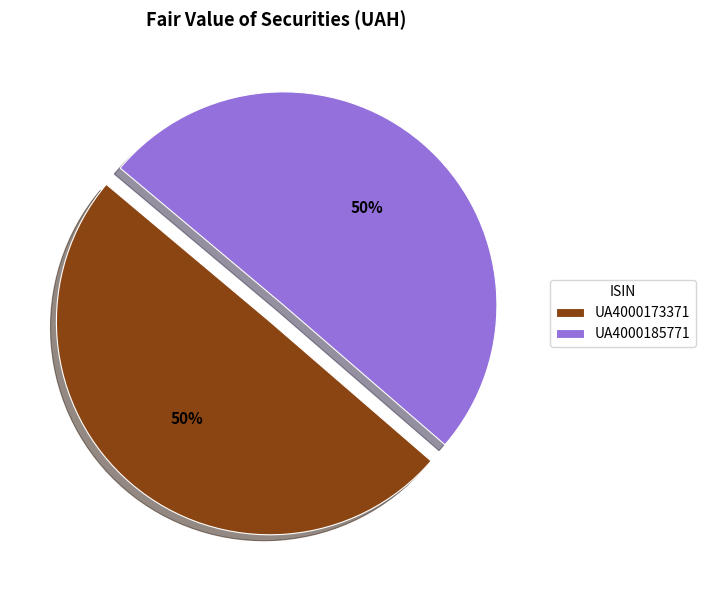

Do UA4000185771 and UA4000173371 together represent more than half of the pie?

Yes